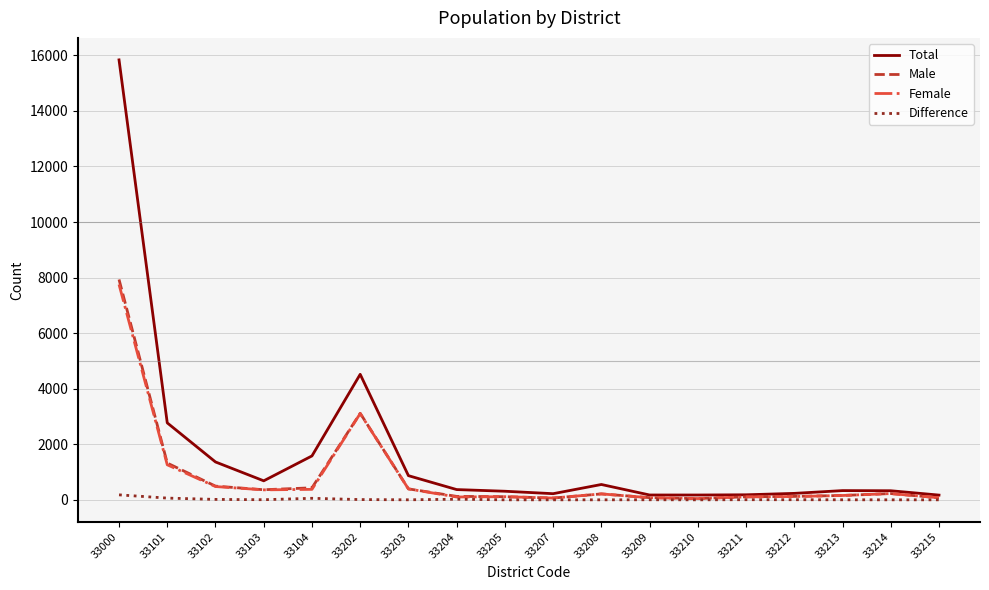

Does the chart display data point markers on the line(s)?

No